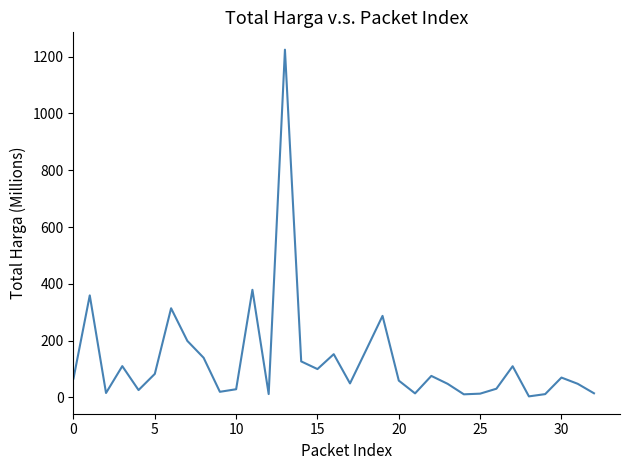

How many lines are shown in the chart?

1